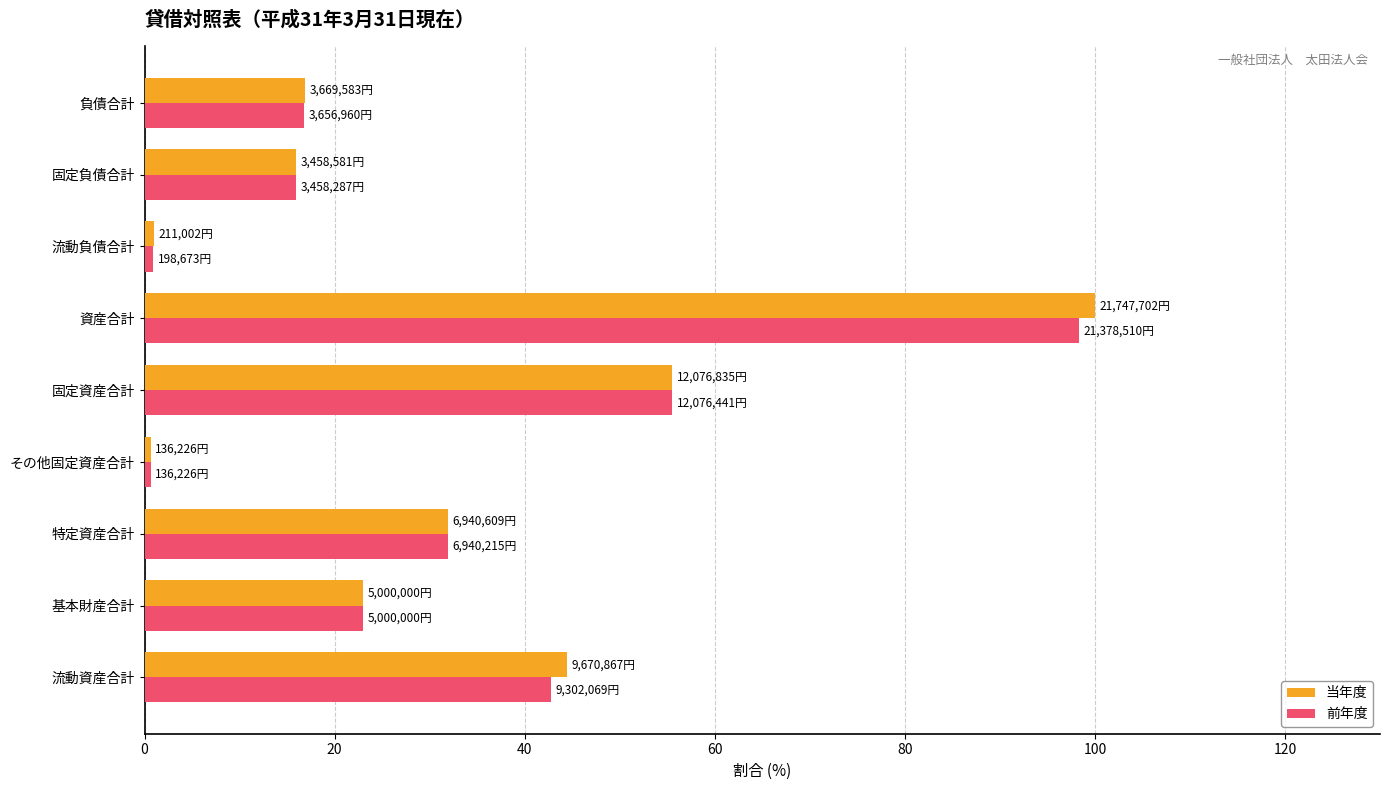

How many values in the 前年度 series are below 22?

4